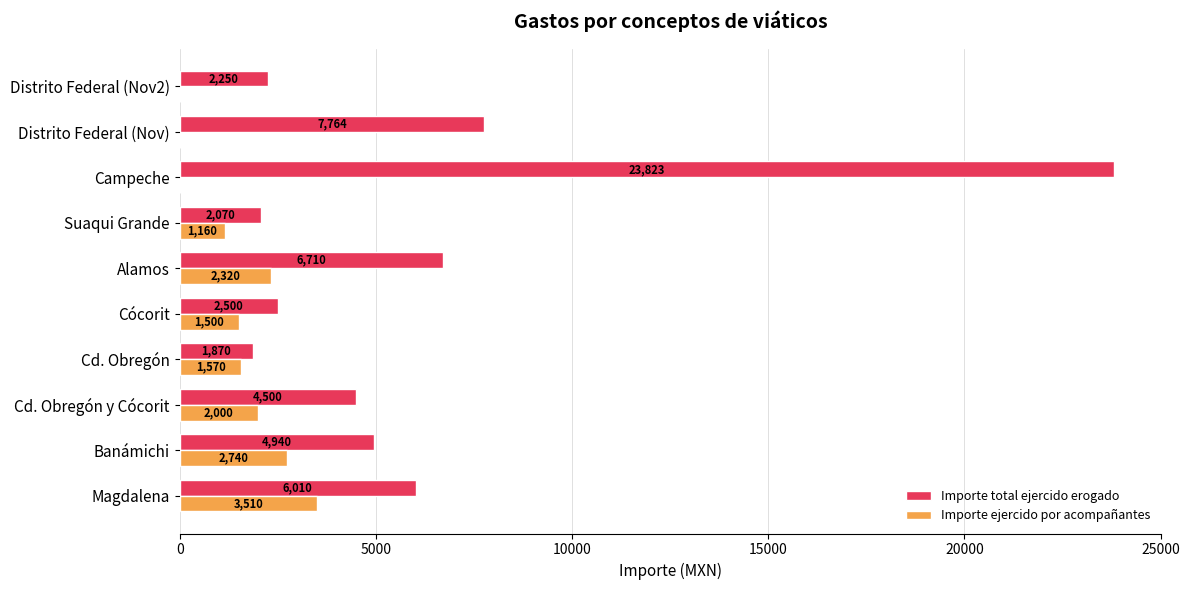

Which category has the highest value across all series?

Campeche